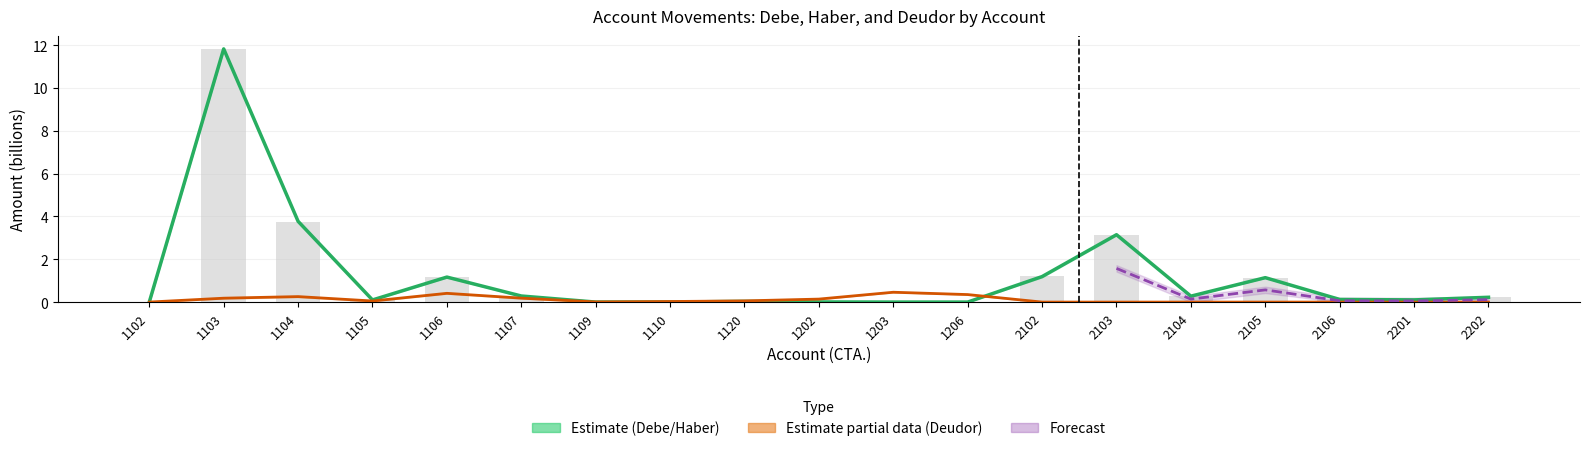

Is the value of Debe–Haber midline at 2201 greater than the value of Deudor midline at 1104?

No